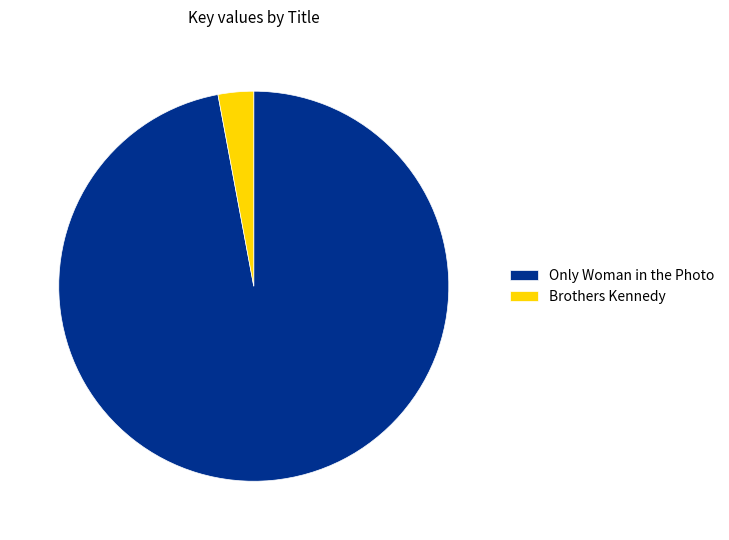

The Brothers Kennedy slice represents 3% of the pie. True or false?

True